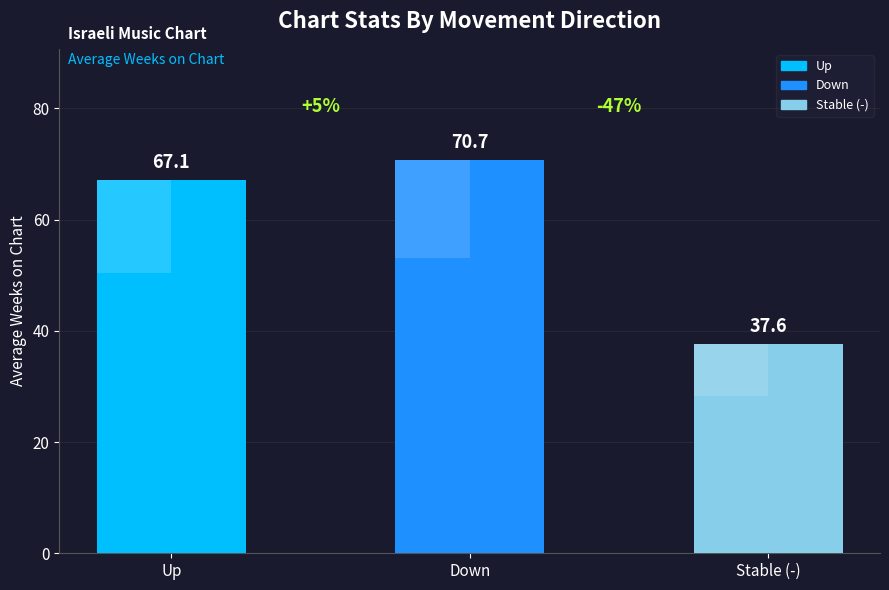

Approximately how many times larger is the value at Up compared to Stable (-)?

1.8